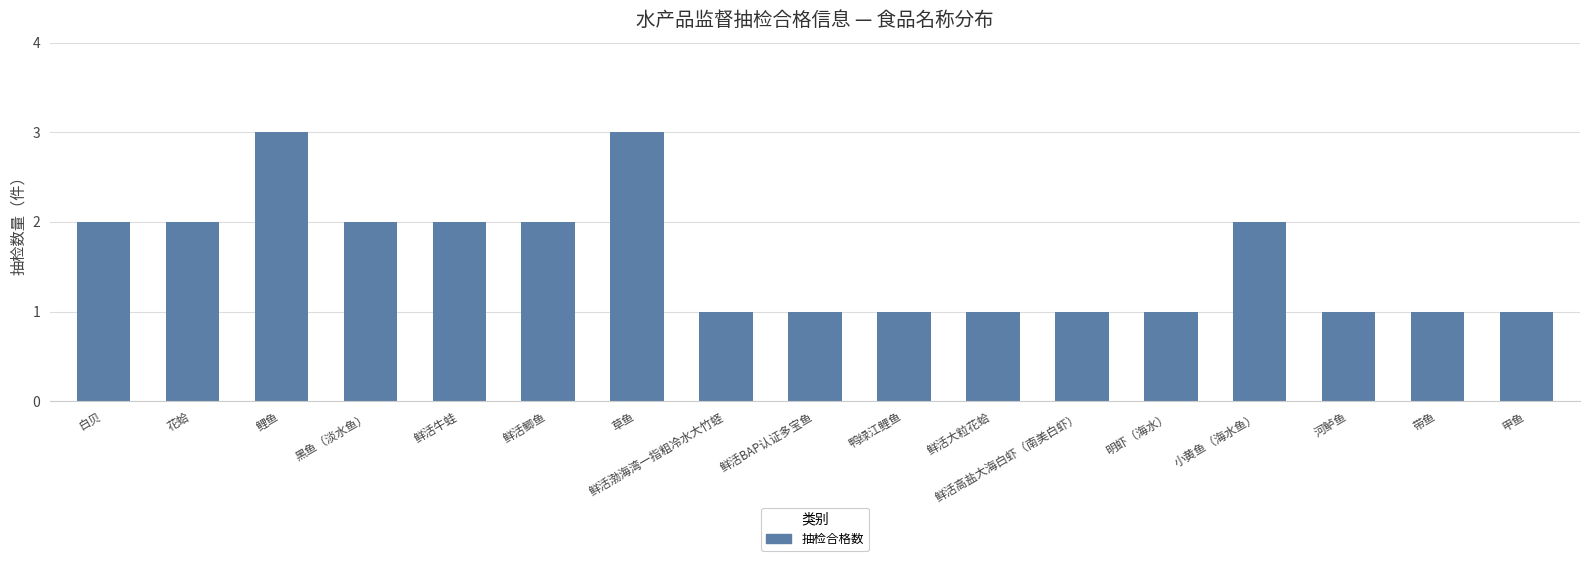

Count the values in the range 1 to 2.

15